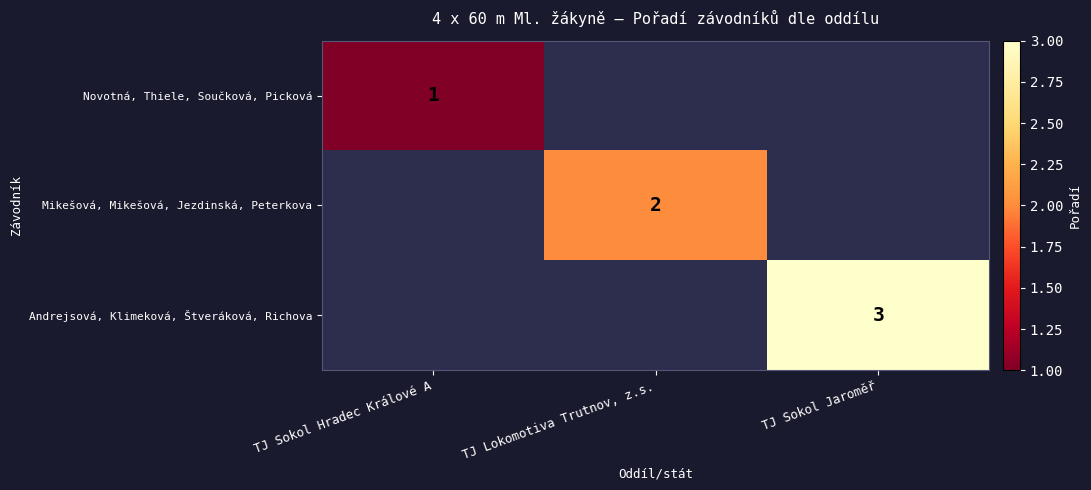

What is the minimum value shown in the chart?

1.0